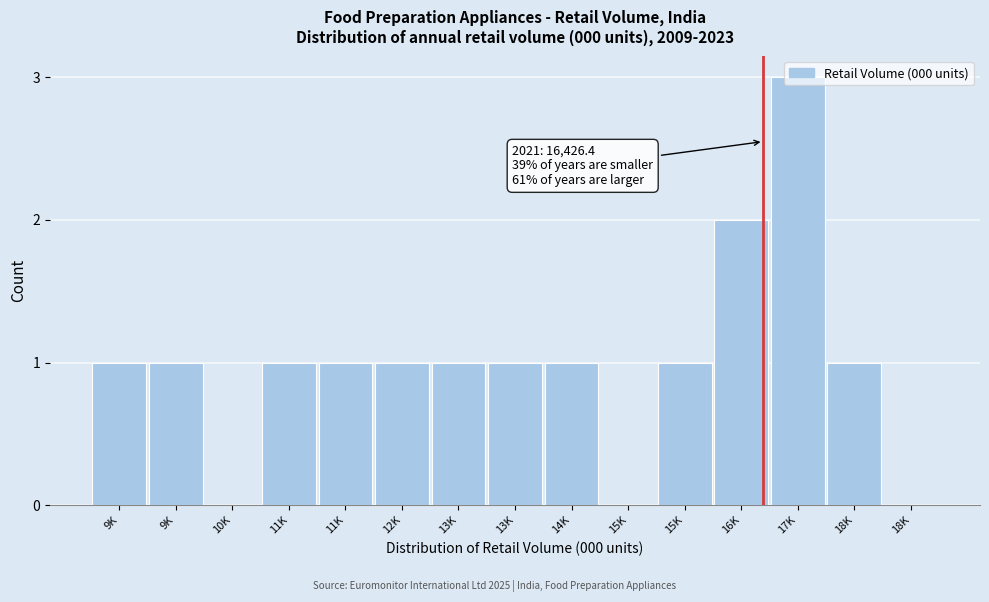

How many data points does each series have?

15